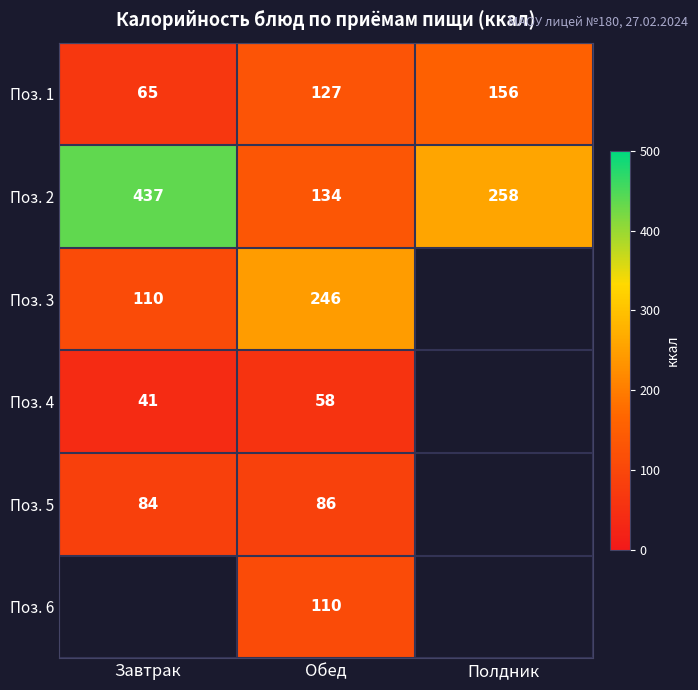

True or false: Поз. 3 has a value of 33 at Завтрак.

False